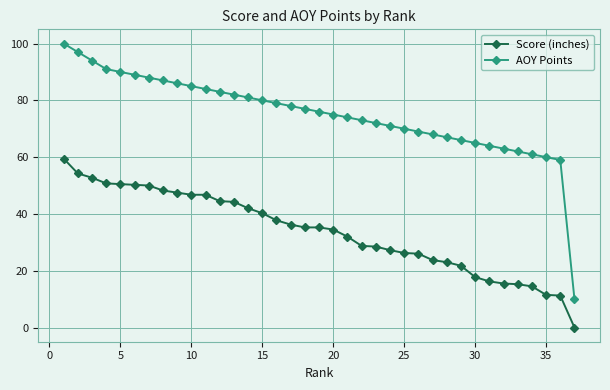

What is the difference between the maximum and minimum values in the Score (inches) series?

59.5